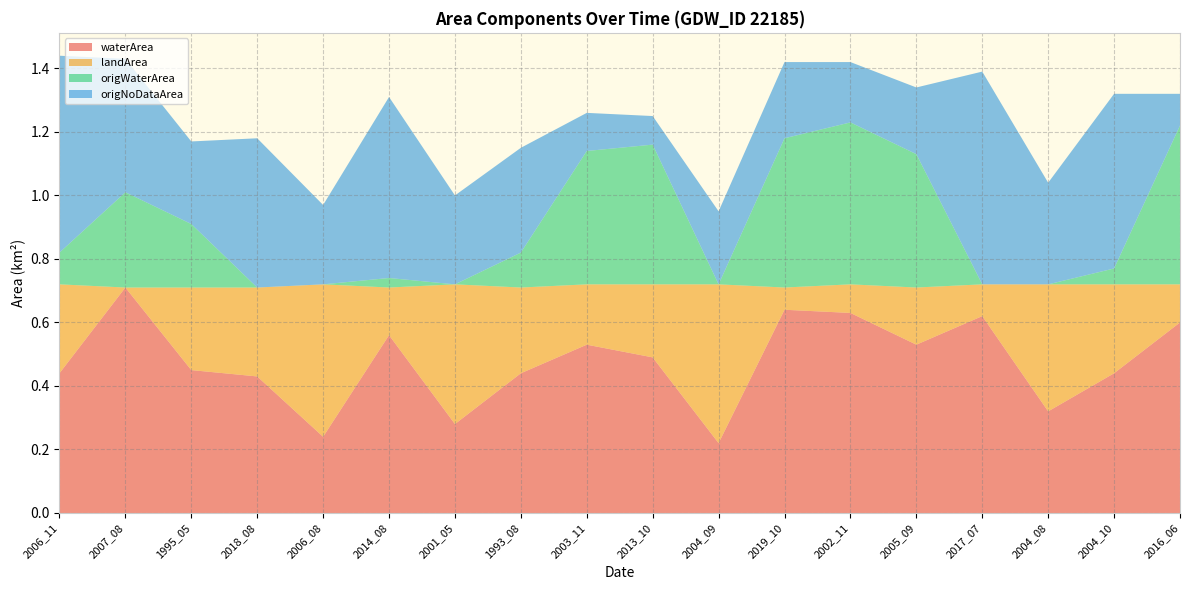

Reading left to right, what are all the values shown in this chart?

waterArea: 2006_11=0.4	2007_08=0.7	1995_05=0.5	2018_08=0.4	2006_08=0.2	2014_08=0.6	2001_05=0.3	1993_08=0.4	2003_11=0.5	2013_10=0.5	2004_09=0.2	2019_10=0.6	2002_11=0.6	2005_09=0.5	2017_07=0.6	2004_08=0.3	2004_10=0.4	2016_06=0.6
landArea: 2006_11=0.3	2007_08=0.0	1995_05=0.3	2018_08=0.3	2006_08=0.5	2014_08=0.1	2001_05=0.4	1993_08=0.3	2003_11=0.2	2013_10=0.2	2004_09=0.5	2019_10=0.1	2002_11=0.1	2005_09=0.2	2017_07=0.1	2004_08=0.4	2004_10=0.3	2016_06=0.1
origWaterArea: 2006_11=0.1	2007_08=0.3	1995_05=0.2	2018_08=0.0	2006_08=0.0	2014_08=0.0	2001_05=0.0	1993_08=0.1	2003_11=0.4	2013_10=0.4	2004_09=0.0	2019_10=0.5	2002_11=0.5	2005_09=0.4	2017_07=0.0	2004_08=0.0	2004_10=0.1	2016_06=0.5
origNoDataArea: 2006_11=0.6	2007_08=0.4	1995_05=0.3	2018_08=0.5	2006_08=0.2	2014_08=0.6	2001_05=0.3	1993_08=0.3	2003_11=0.1	2013_10=0.1	2004_09=0.2	2019_10=0.2	2002_11=0.2	2005_09=0.2	2017_07=0.7	2004_08=0.3	2004_10=0.6	2016_06=0.1